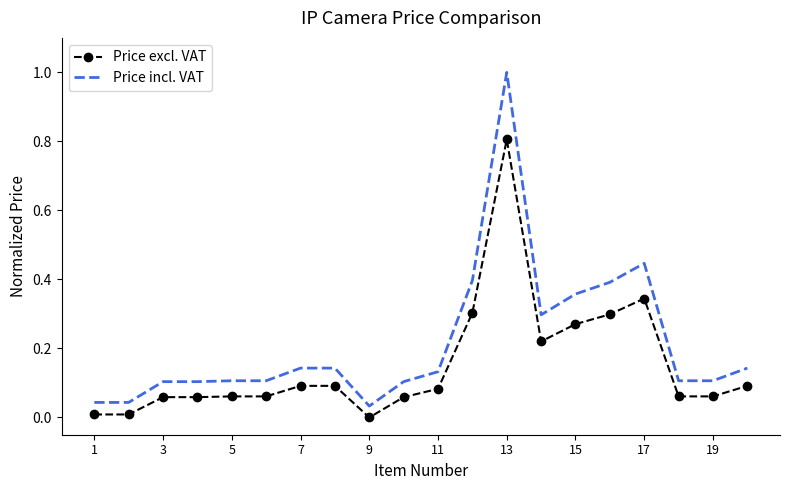

True or false: Price excl. VAT and Price incl. VAT cross at least once.

False